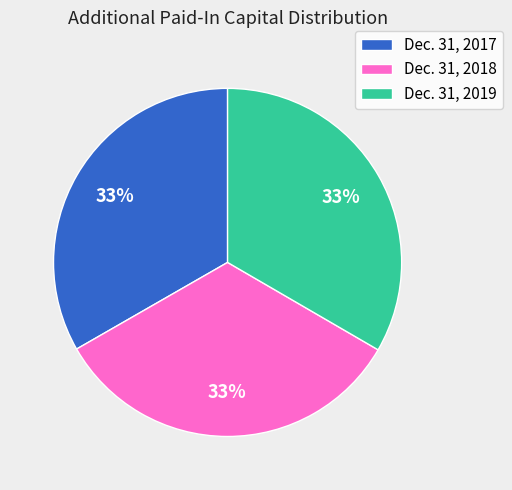

The Dec. 31, 2018 slice represents 26% of the pie. True or false?

False